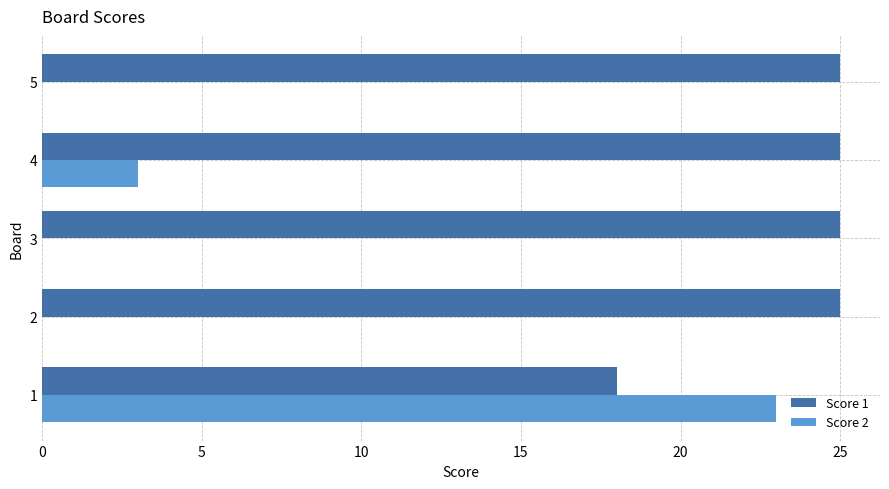

Which series has the largest total across all categories?

Score 1